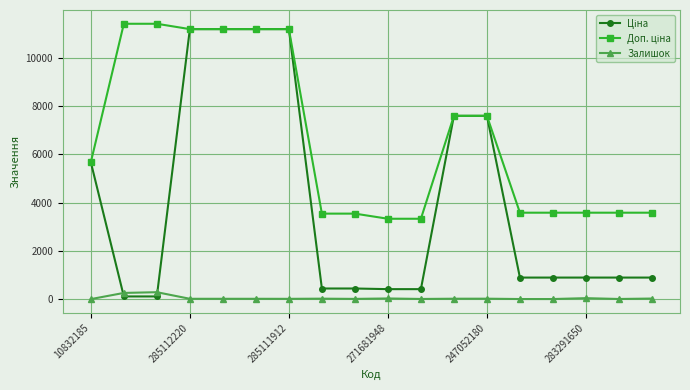

At how many categories does at least one series exceed 611?

18